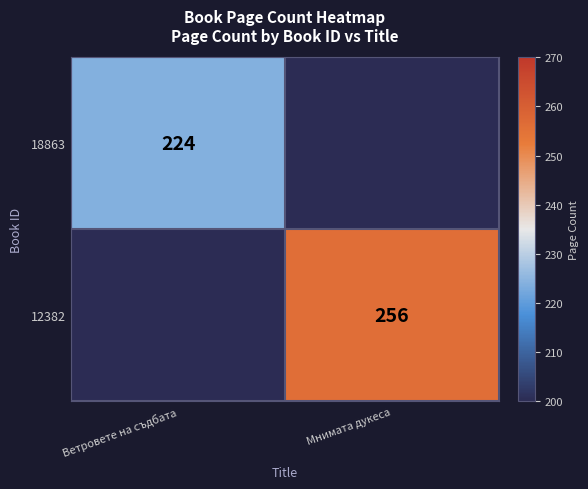

What is the total value across all series at Ветровете на съдбата?

224